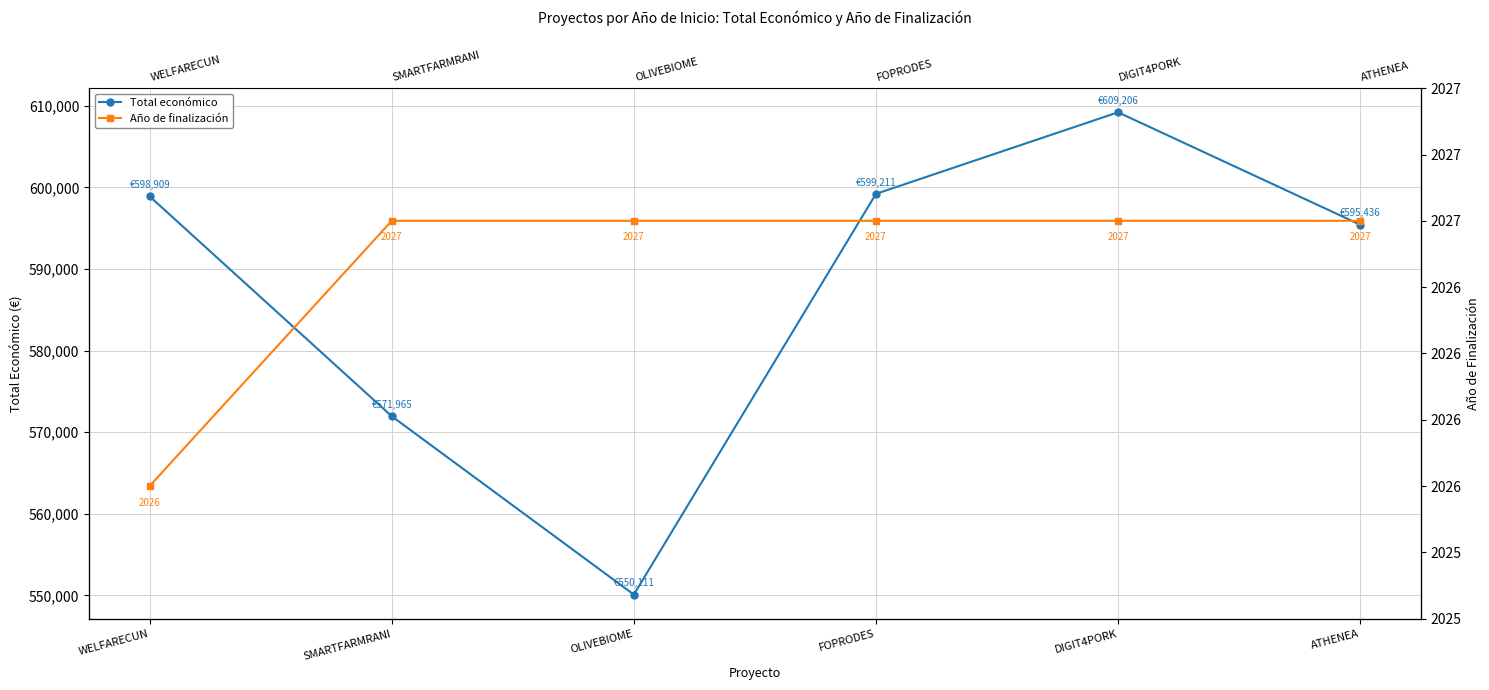

True or false: Año de finalización and Total económico cross at least once.

False